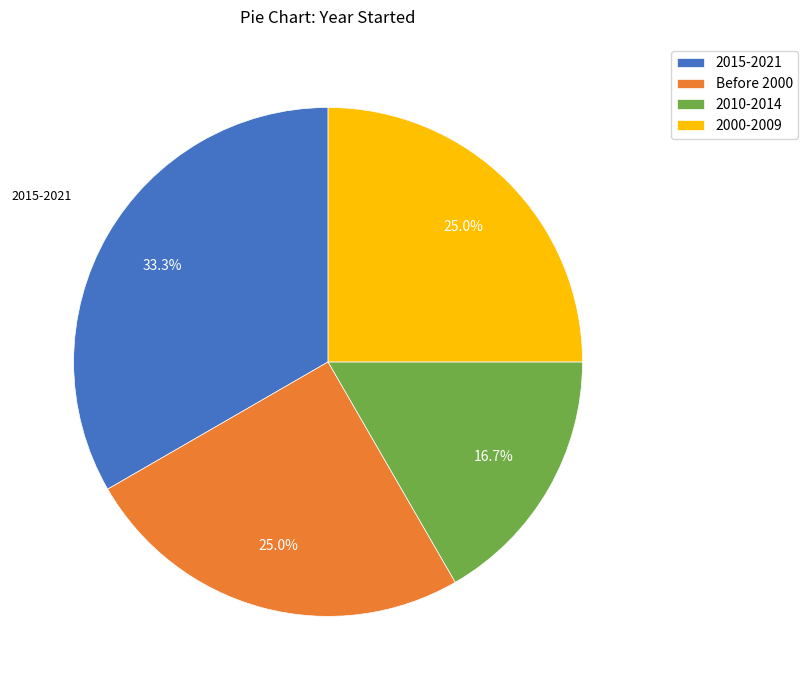

Between 2015-2021 and Before 2000, which is larger?

2015-2021